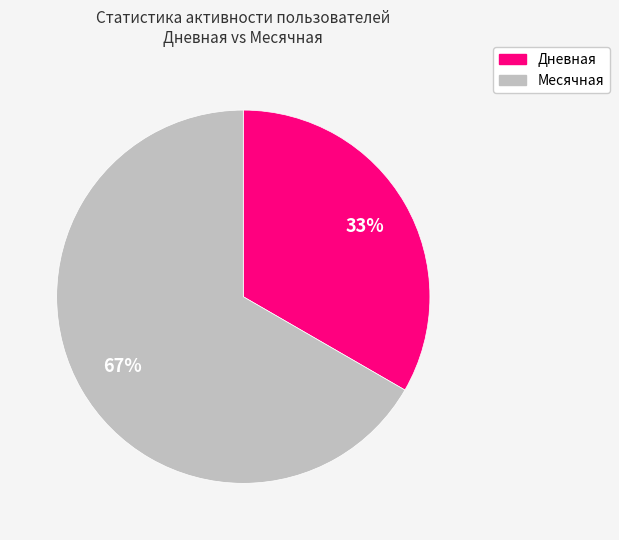

Is there a majority slice in this chart?

Yes